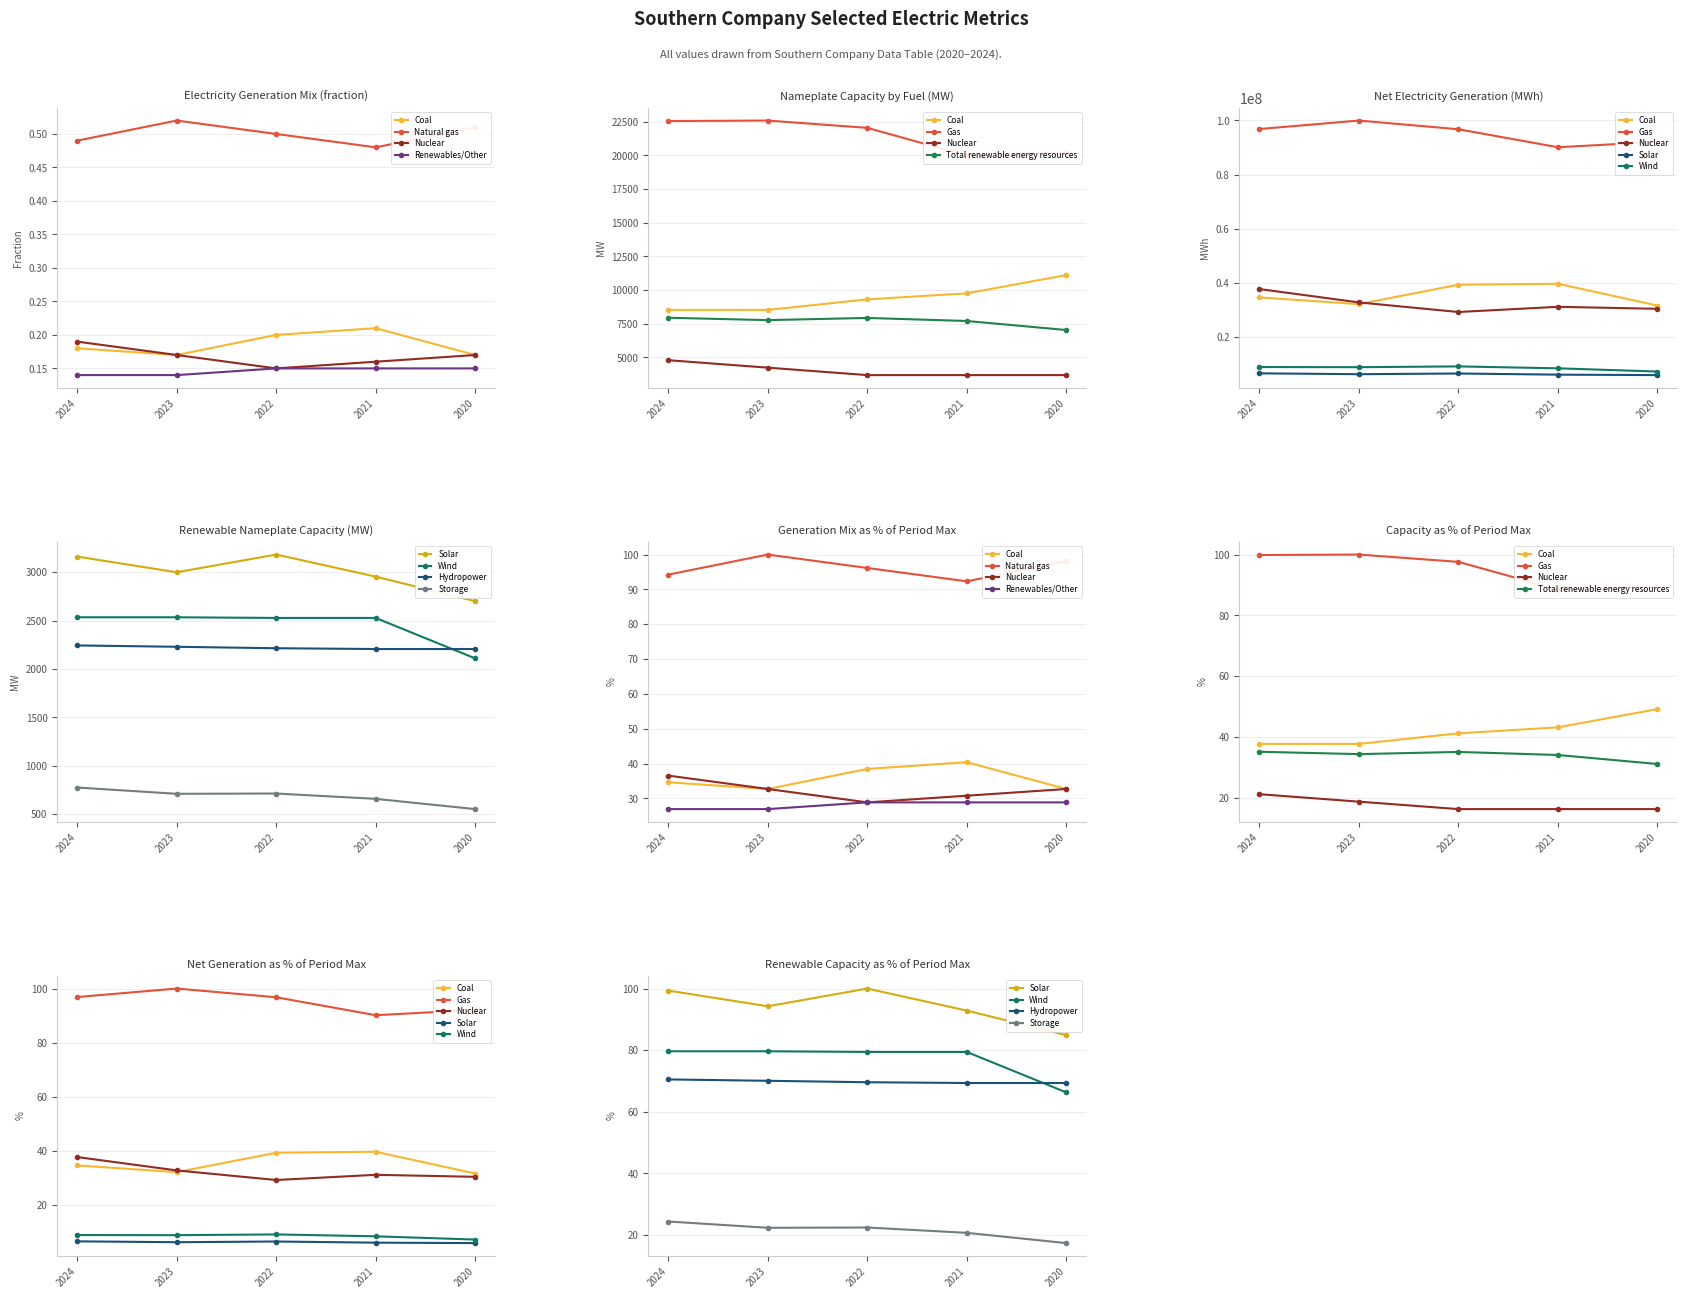

What is the total value across all series at 2022?

1.0